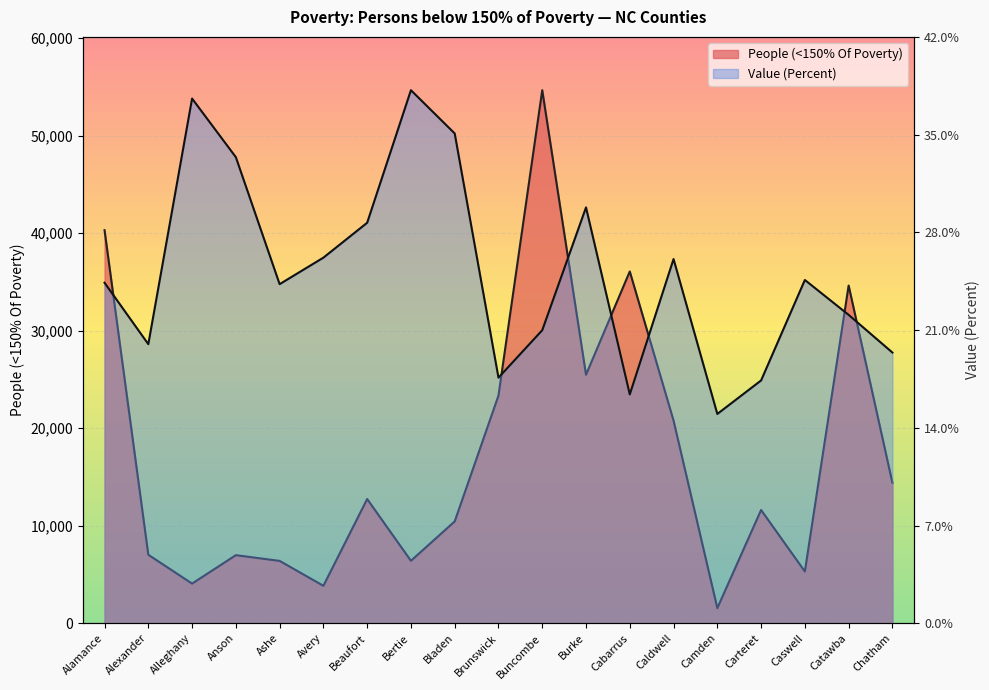

Is the value of Value (Percent) at Anson greater than the value of People (<150% Of Poverty) at Cabarrus?

Yes